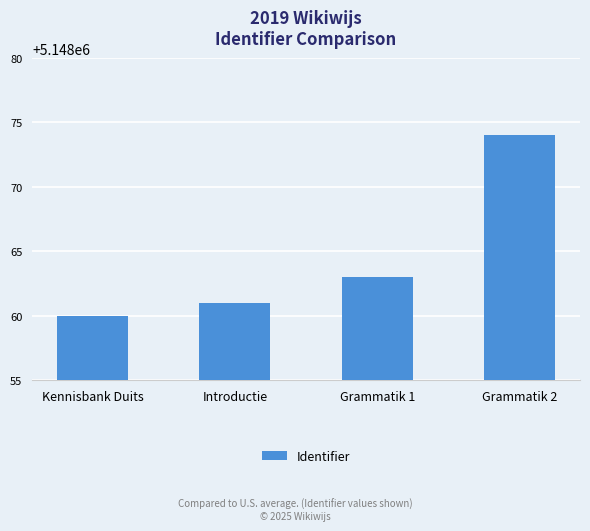

What is the ratio of the value at Kennisbank Duits to the value at Grammatik 2?

1.0